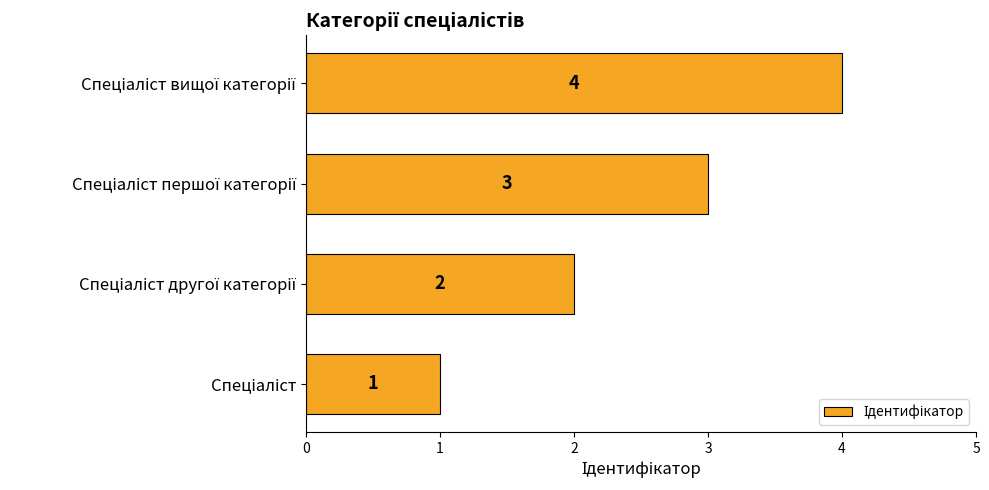

What is the greatest value displayed?

4